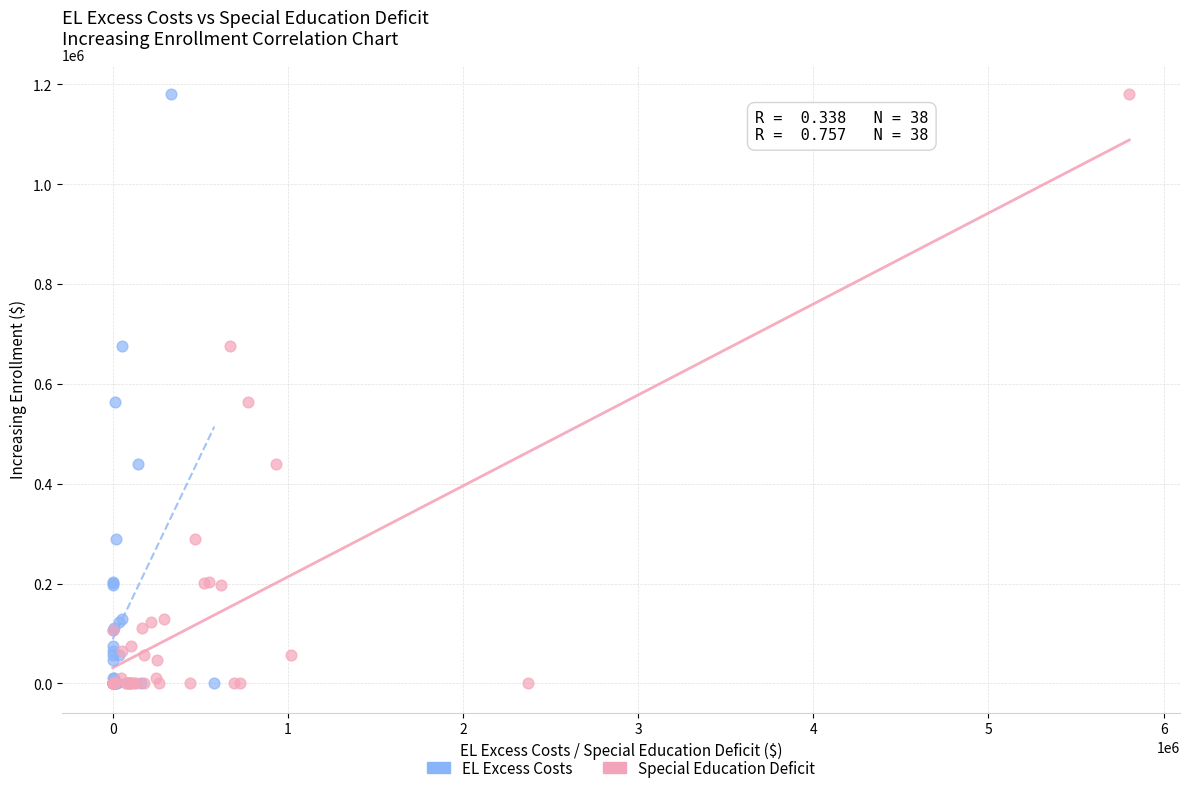

What are all the series names shown in the legend?

EL Excess Costs, Special Education Deficit